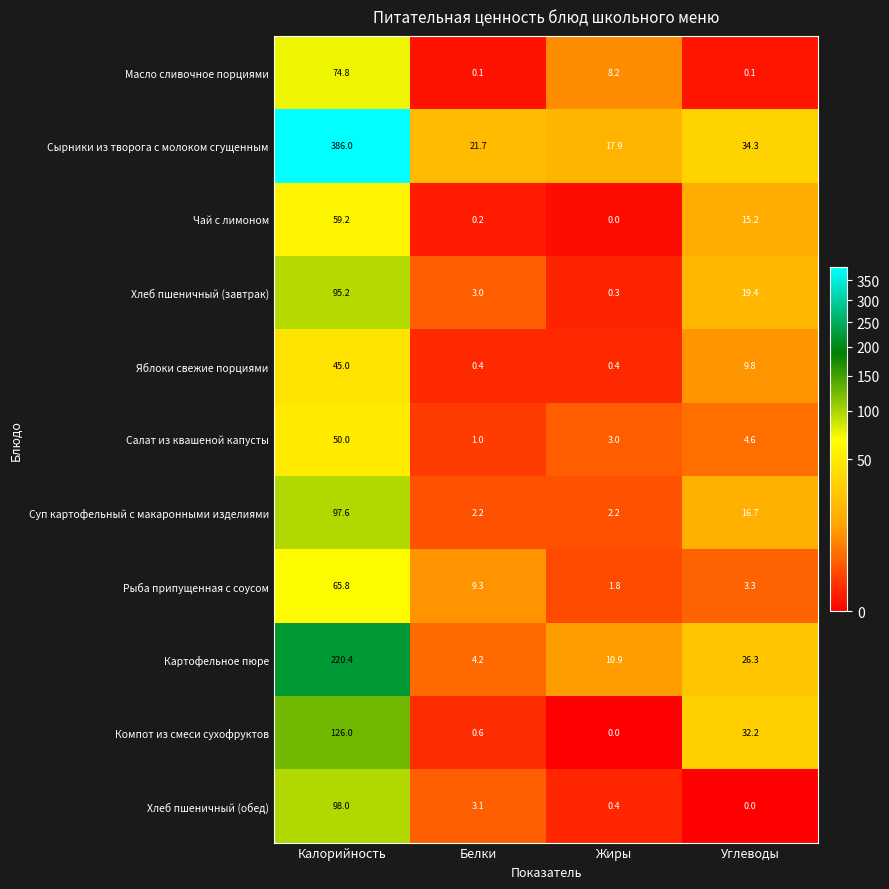

What is the difference between the Сырники из творога с молоком сгущенным values at Углеводы and Калорийность?

351.7